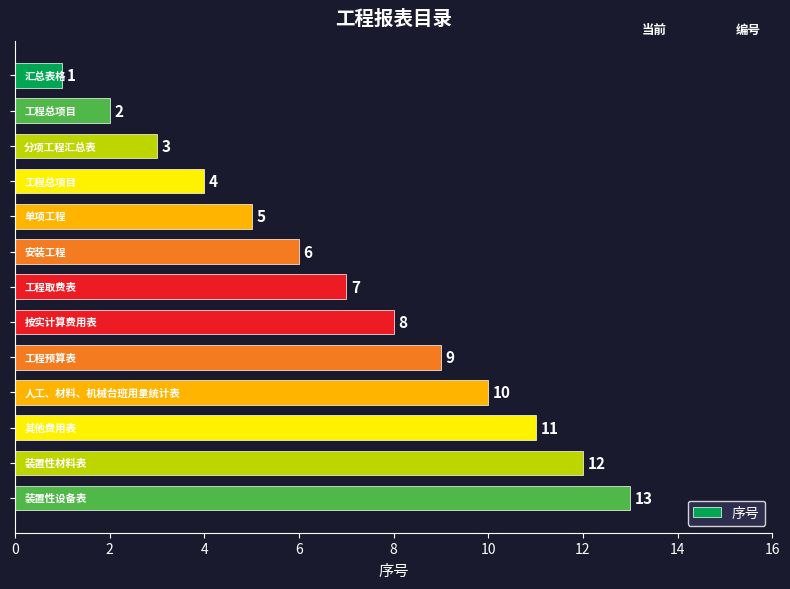

What is the difference between the second highest and second lowest values?

10